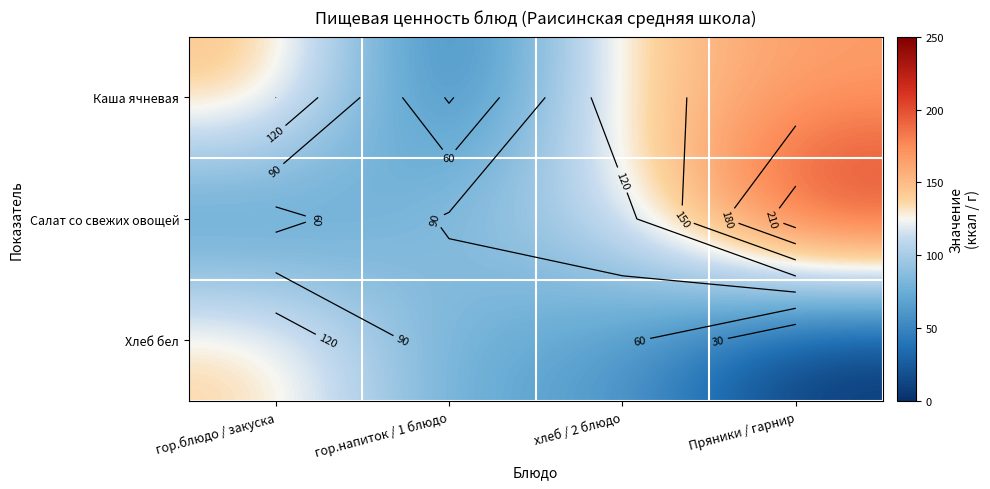

What is the total value across all series at гор.напиток / 1 блюдо?

191.8